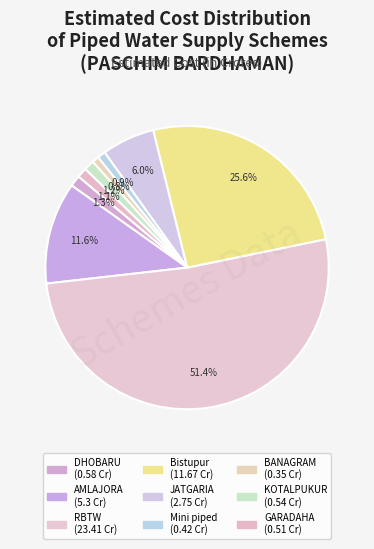

How many segments does this pie chart have?

9